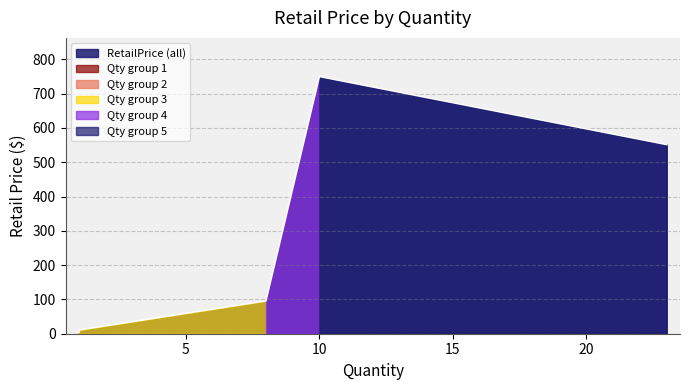

Read the value at 23.

551.5